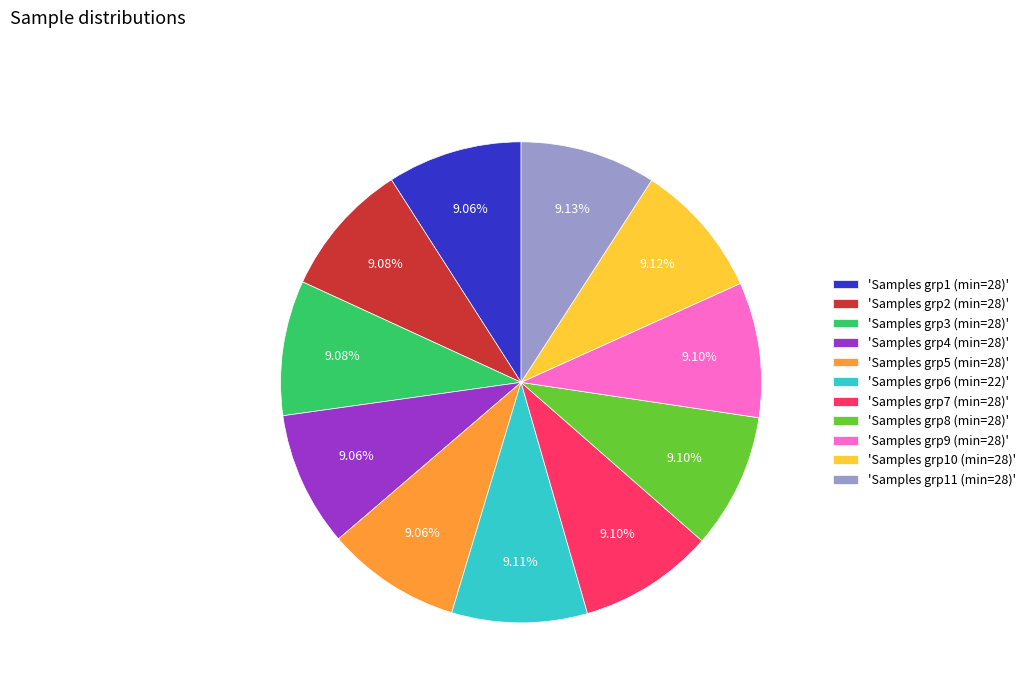

How many segments does this pie chart have?

11